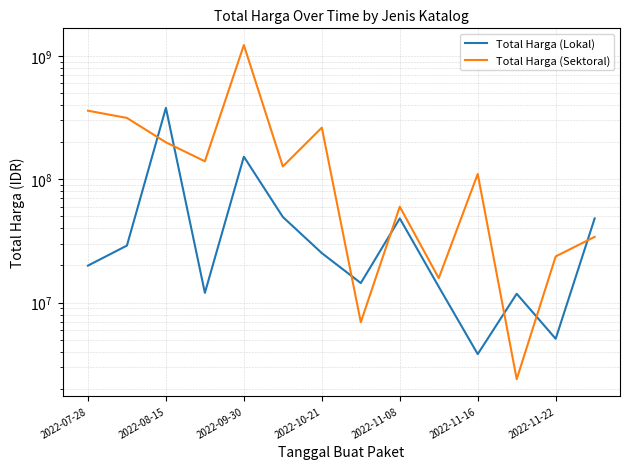

Is the value of Total Harga (Sektoral) at 2022-08-15 greater than the value of Total Harga (Lokal) at 2022-11-22?

Yes